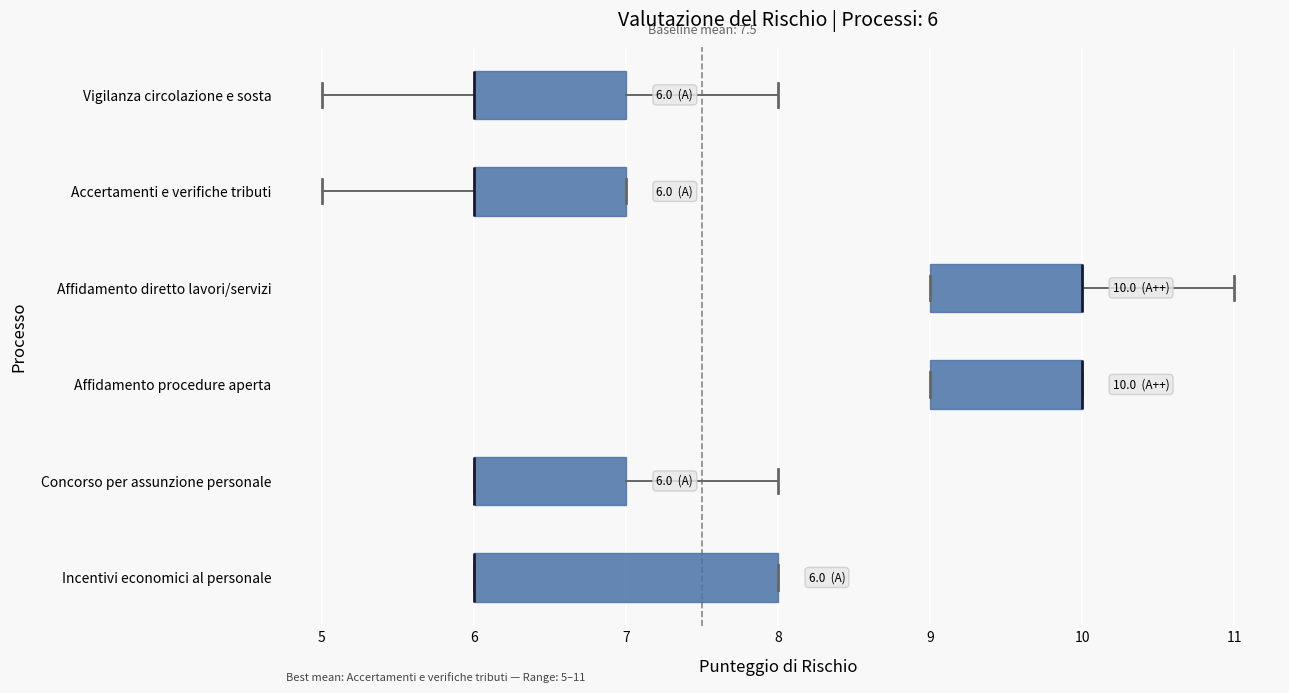

Which box is the widest, from its left edge to its right edge?

Incentivi economici al personale